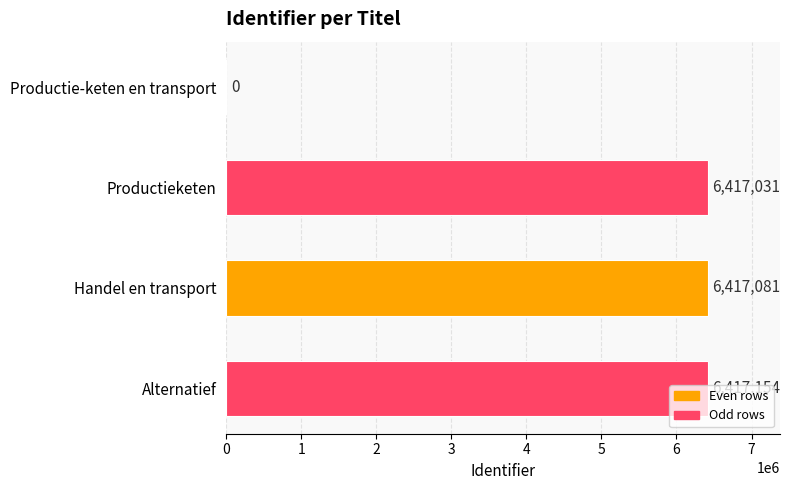

Does the chart contain stacked bars?

No